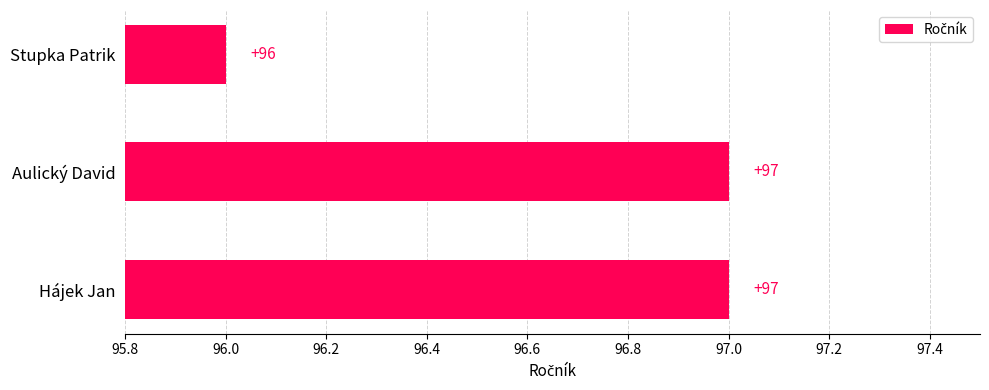

Reading bottom to top, list all the values displayed in this chart.

Hájek Jan=97	Aulický David=97	Stupka Patrik=96